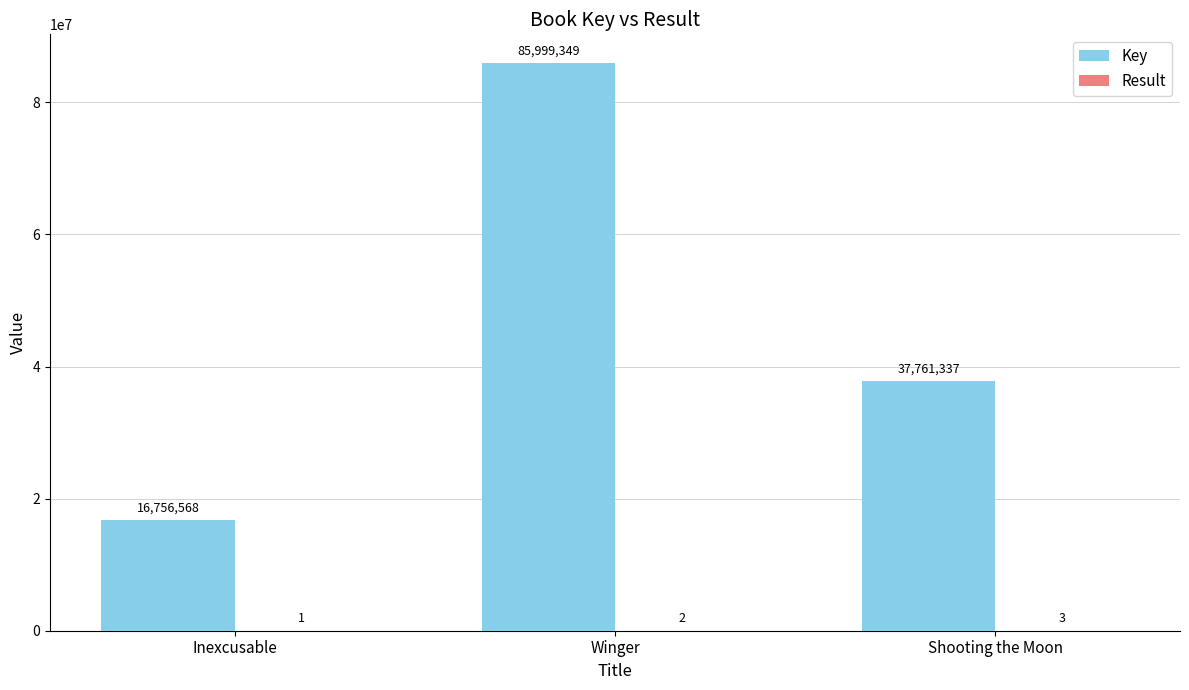

How many categories are shown in the chart?

3